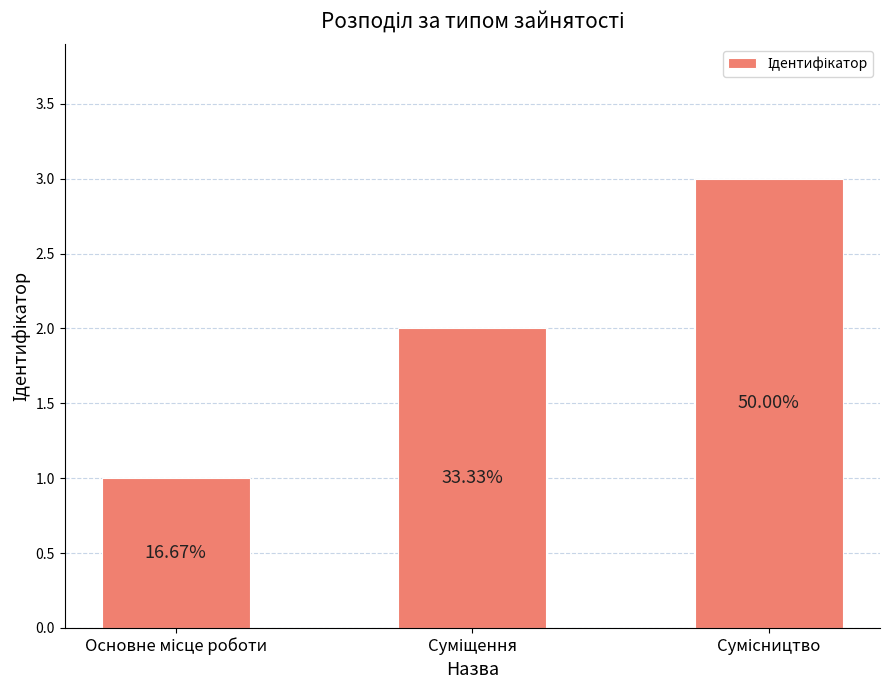

Reading right to left, extract all data points from this chart.

Сумісництво=3	Суміщення=2	Основне місце роботи=1